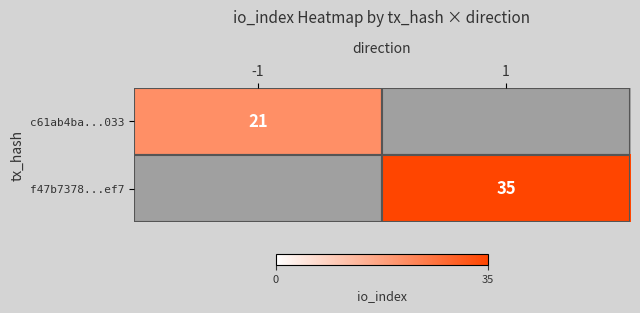

True or false: c61ab4ba...033 has a value of 21 at -1.

True